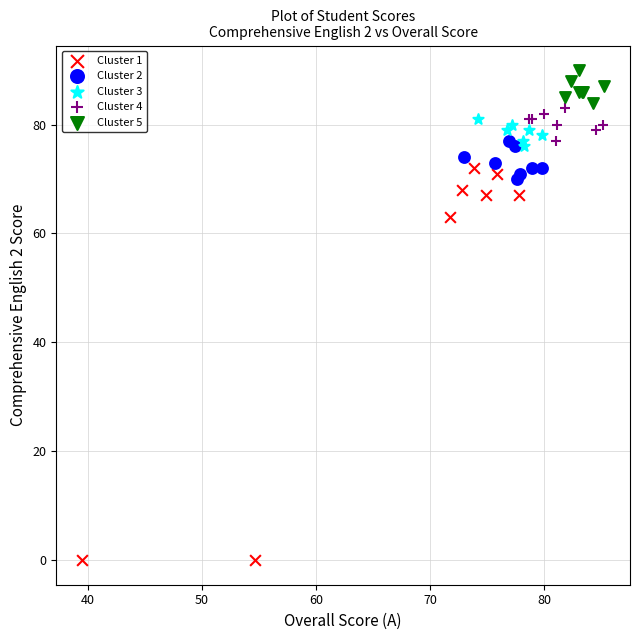

What are all the series names shown in the legend?

Cluster 1, Cluster 2, Cluster 3, Cluster 4, Cluster 5